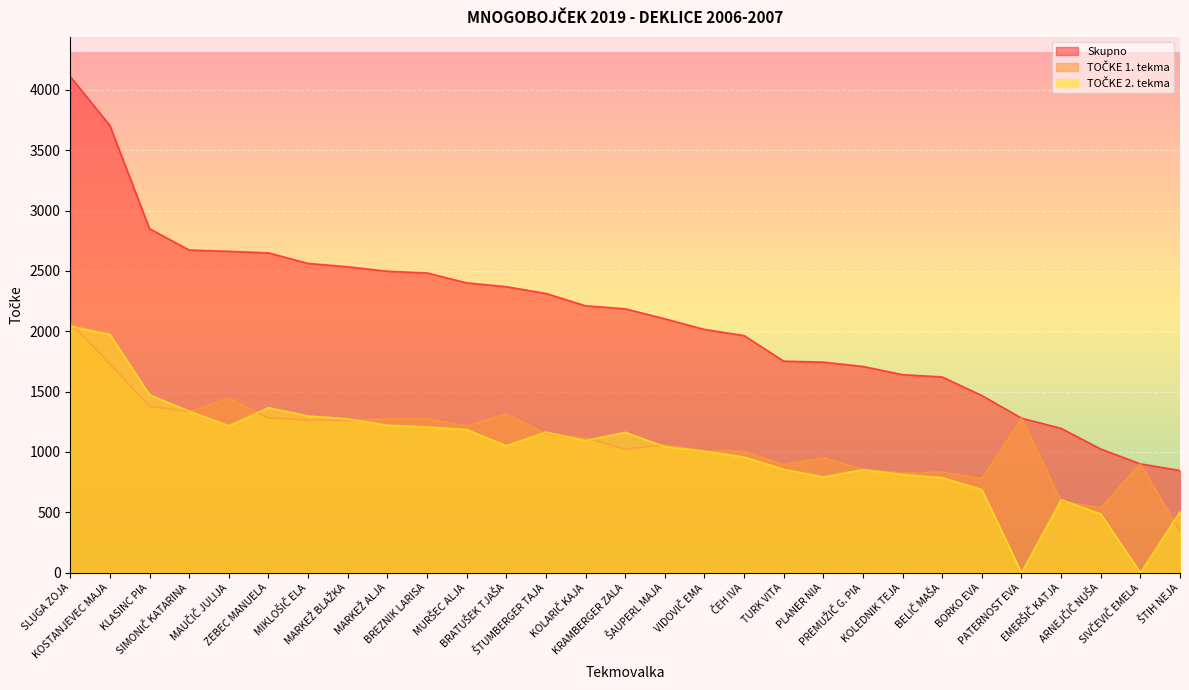

What is the difference between the maximum and minimum values in the TOČKE 1. tekma series?

1726